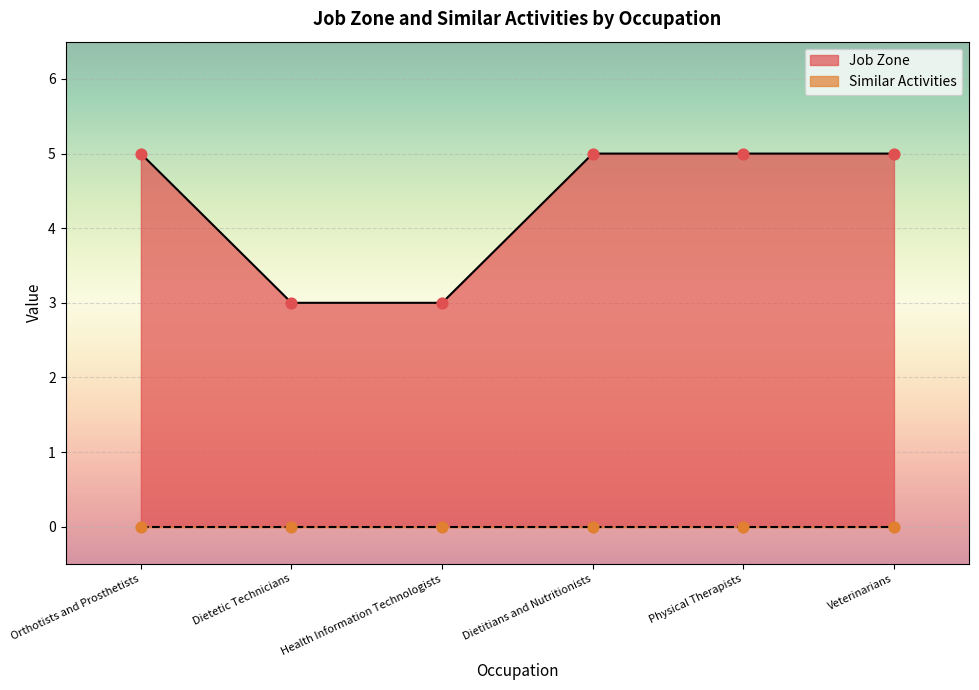

Between Dietetic Technicians and Health Information Technologists, which is larger?

Dietetic Technicians